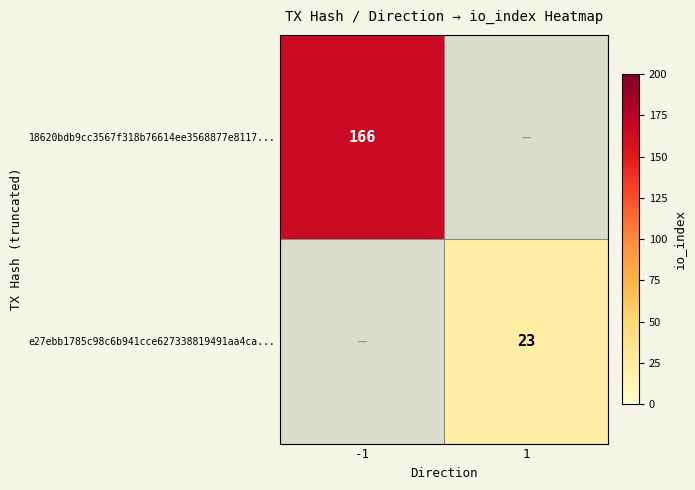

Between 1 and -1, which is larger?

-1